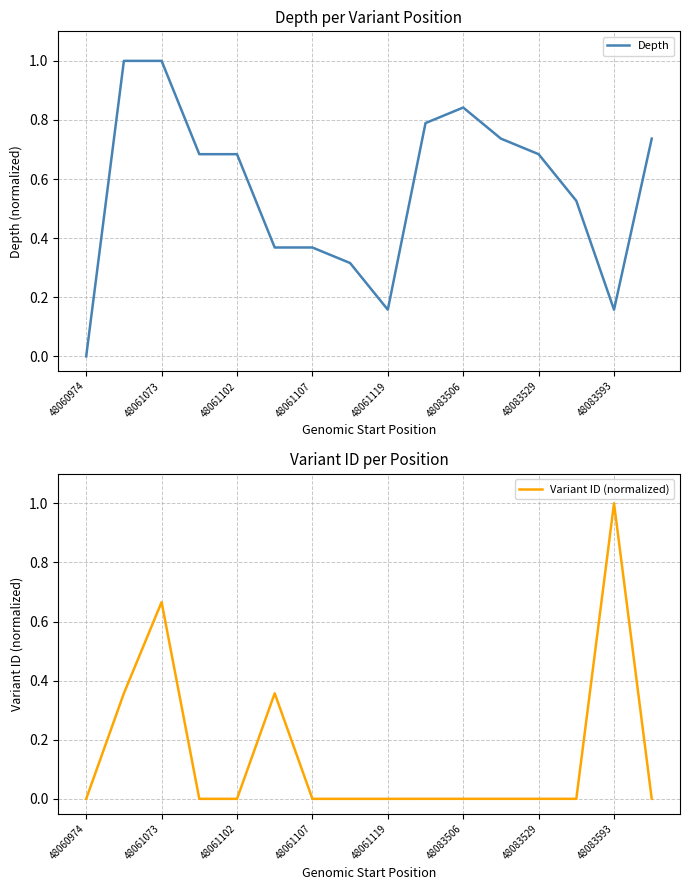

How many values in the Variant ID (normalized) series exceed 0?

15